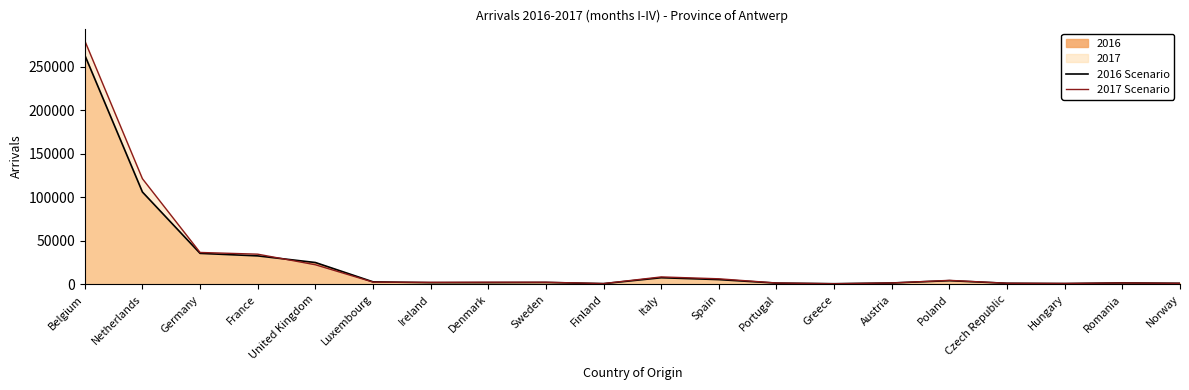

What is the label of the 5th point from the left?

United Kingdom